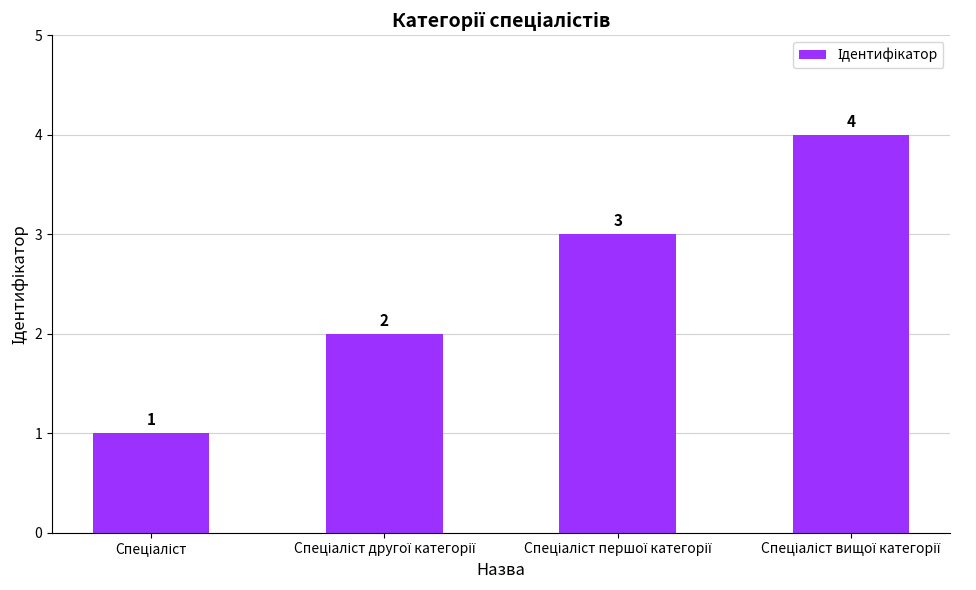

How many values are between 2 and 4?

3